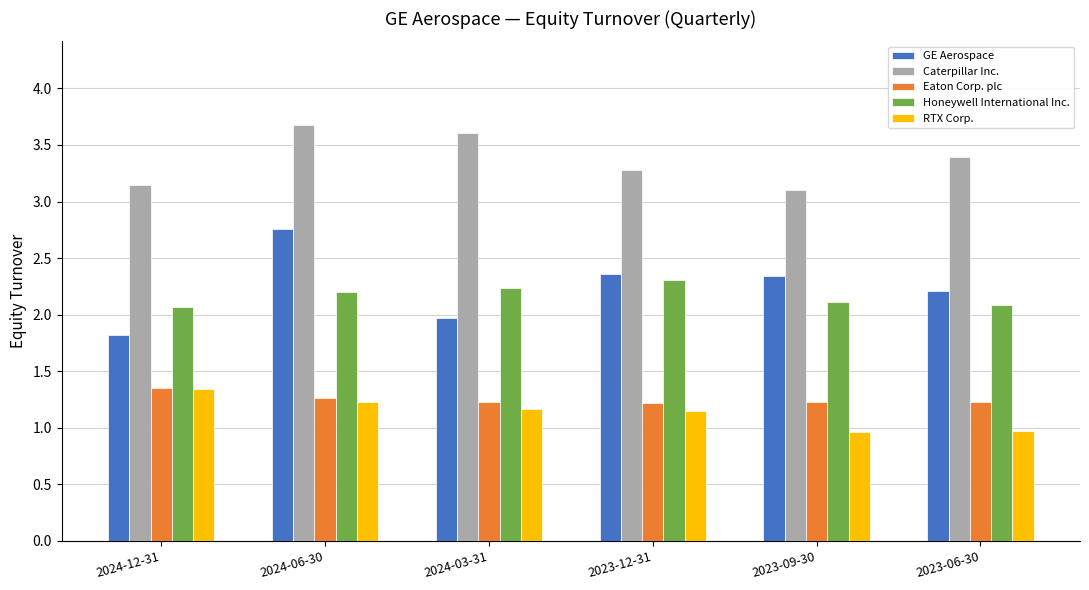

What is the approximate value of Caterpillar Inc. at 2023-06-30?

3.4